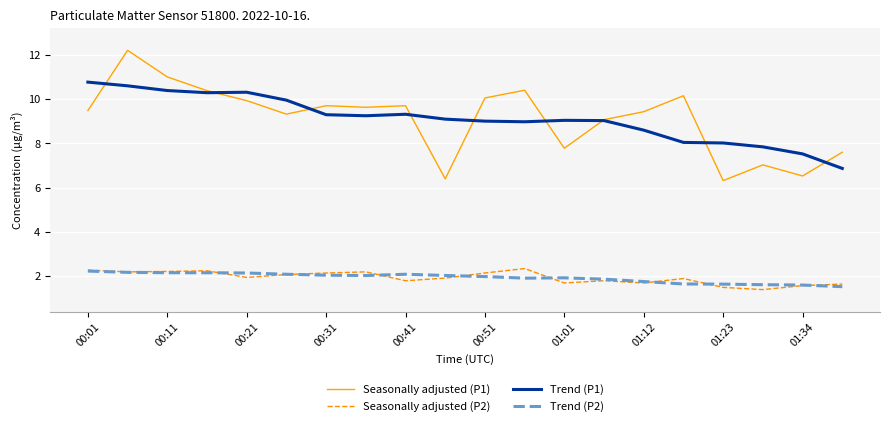

What is the maximum value for Trend (P1)?

10.8